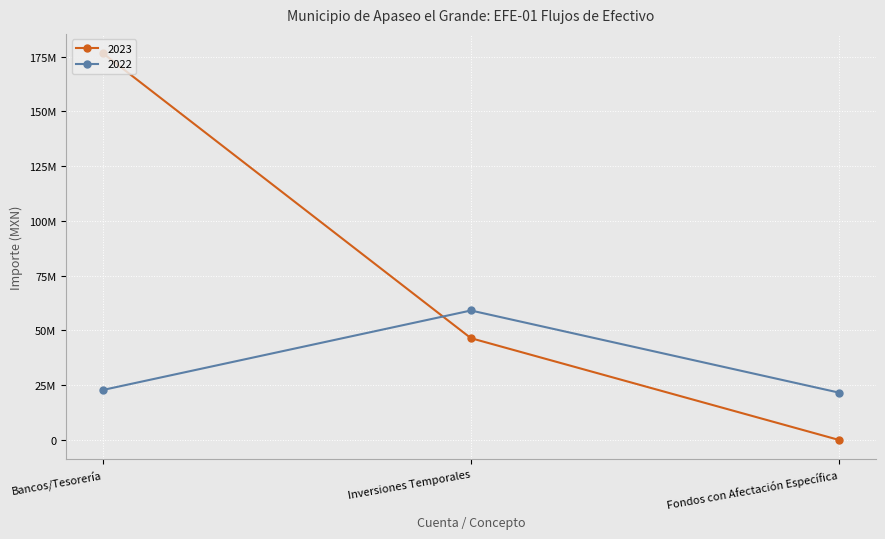

What are all the series names shown in the legend?

2023, 2022